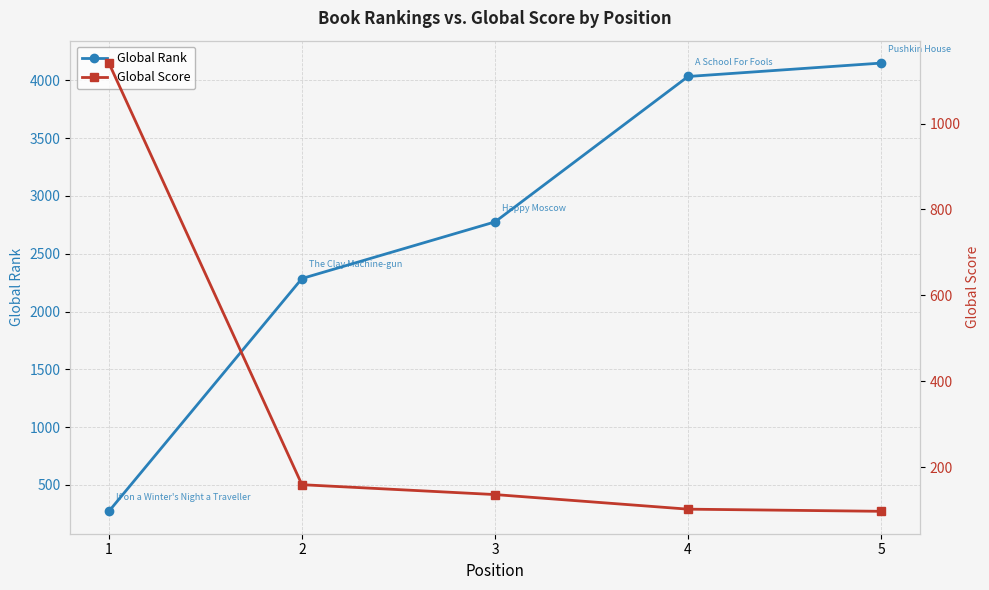

Which series ends up on top after the final intersection of Global Rank and Global Score?

Global Rank